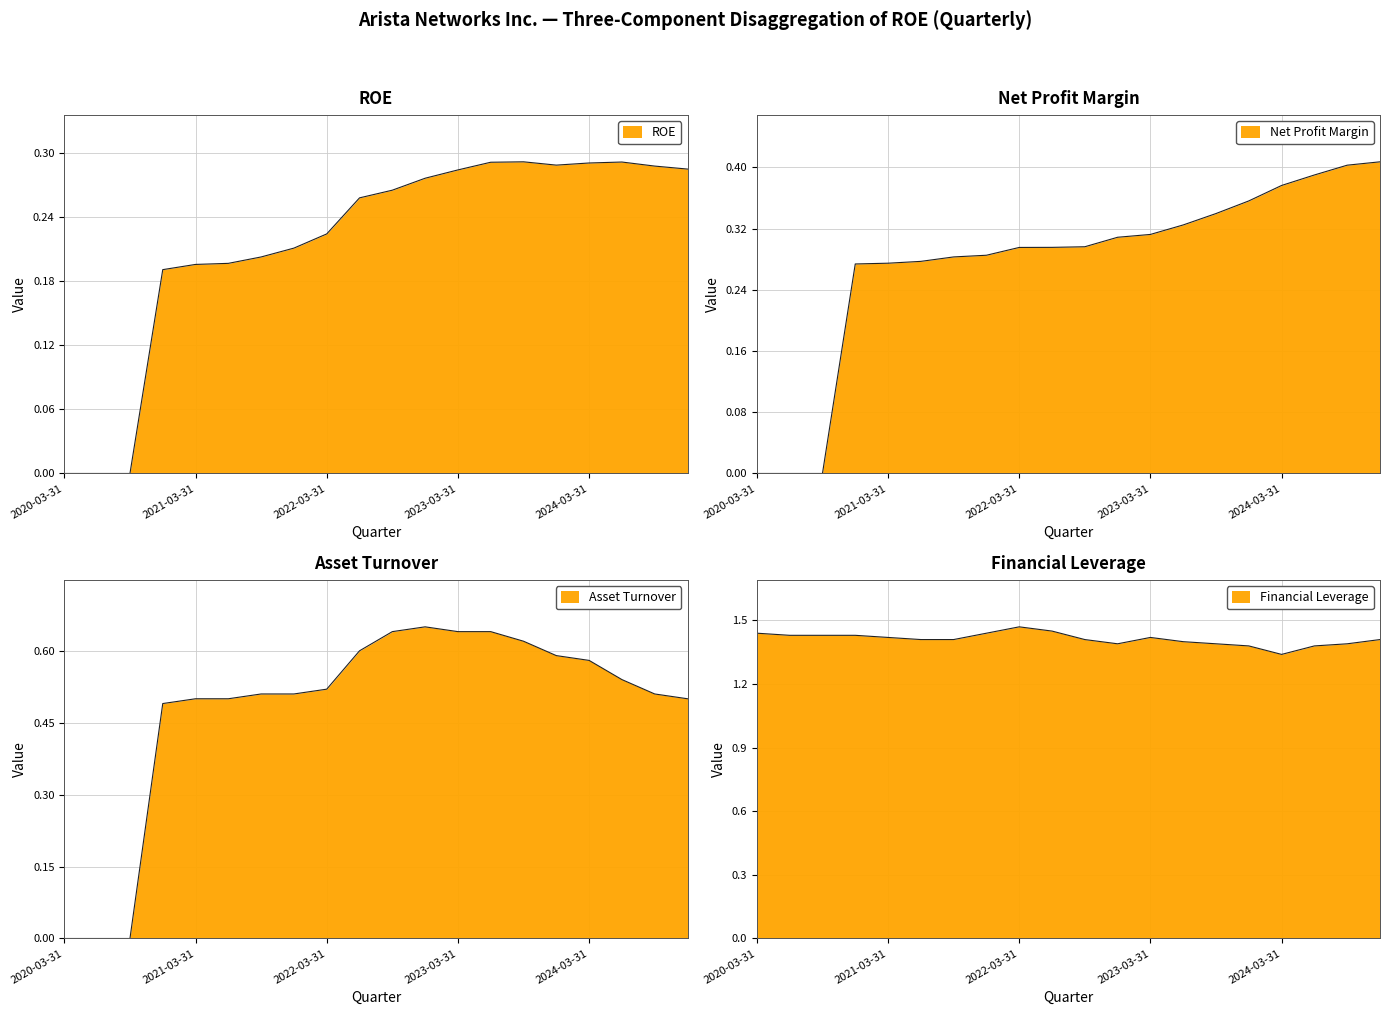

How many lines are shown in the chart?

4